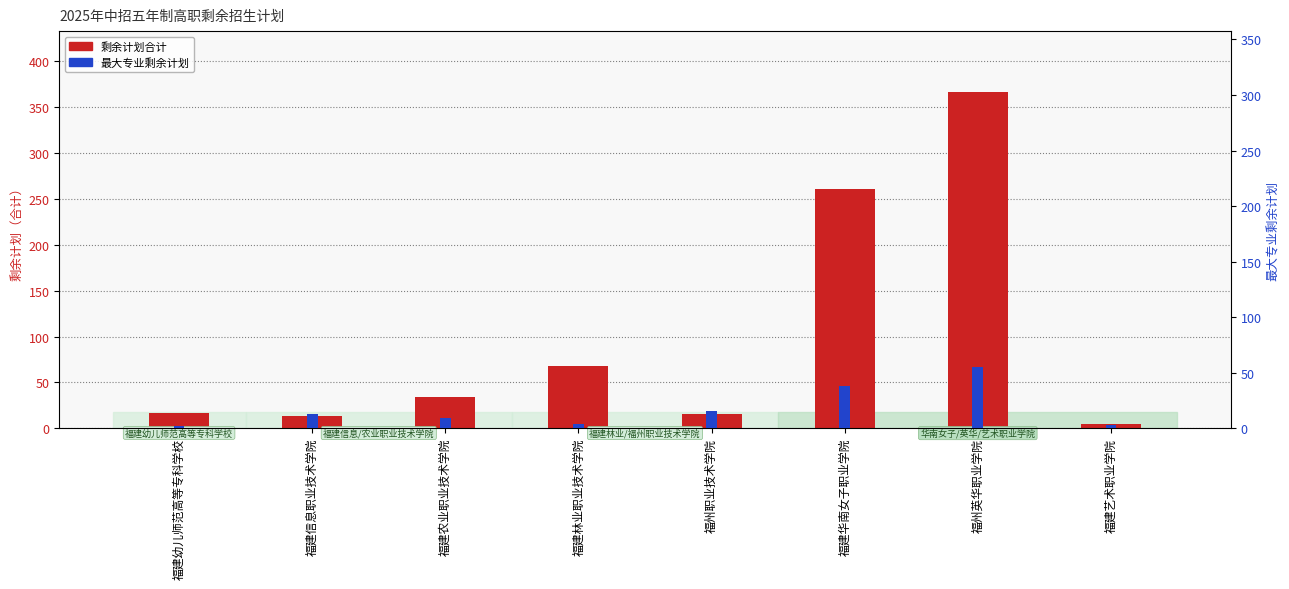

What position from the left is 福州英华职业学院?

7